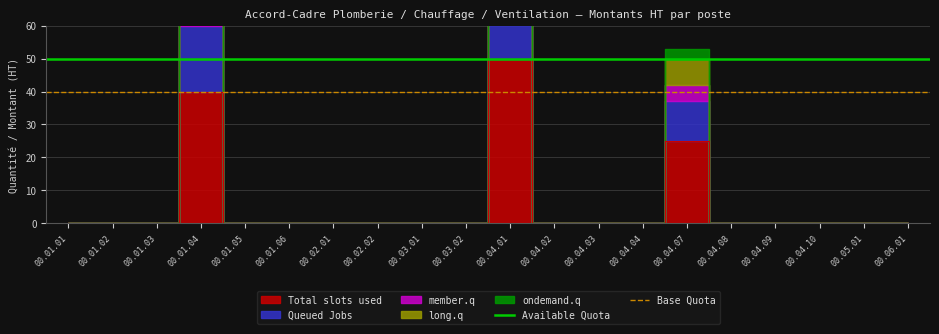

Is it true that Base Quota equals 22 at 00.01.02?

False